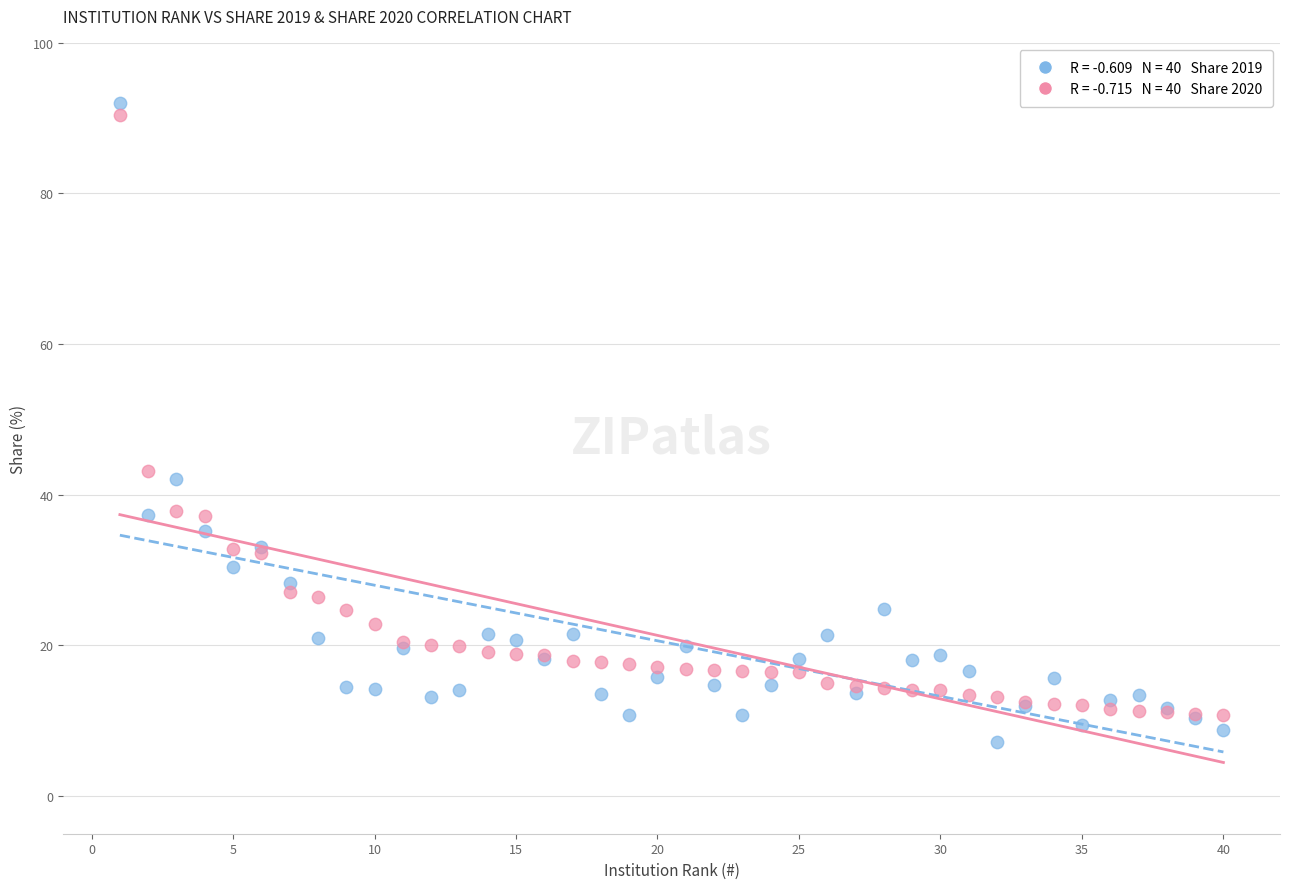

Across all series, what Y value is closest to 49?

43.2